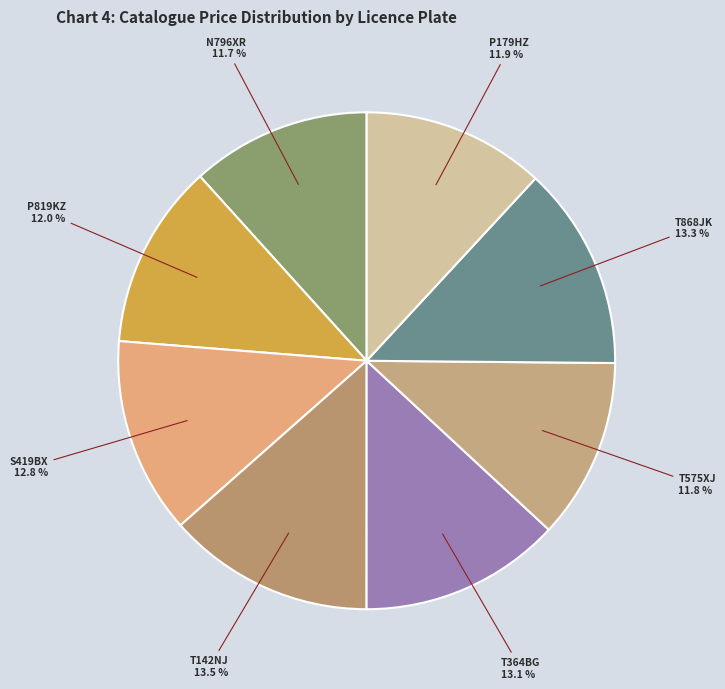

Is T868JK the majority of the pie?

No